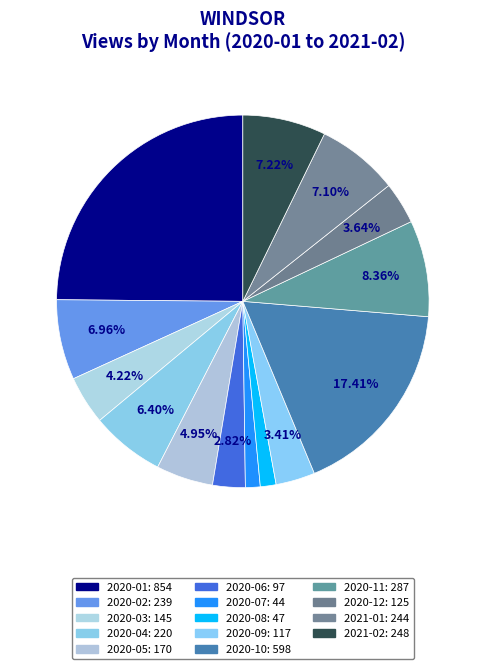

Is there a majority slice in this chart?

No